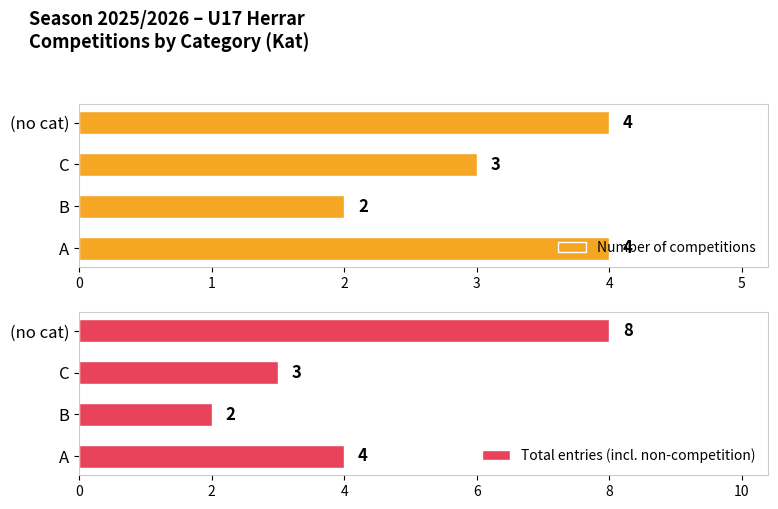

What are all the series names shown in the legend?

Number of competitions, Total entries (incl. non-competition)